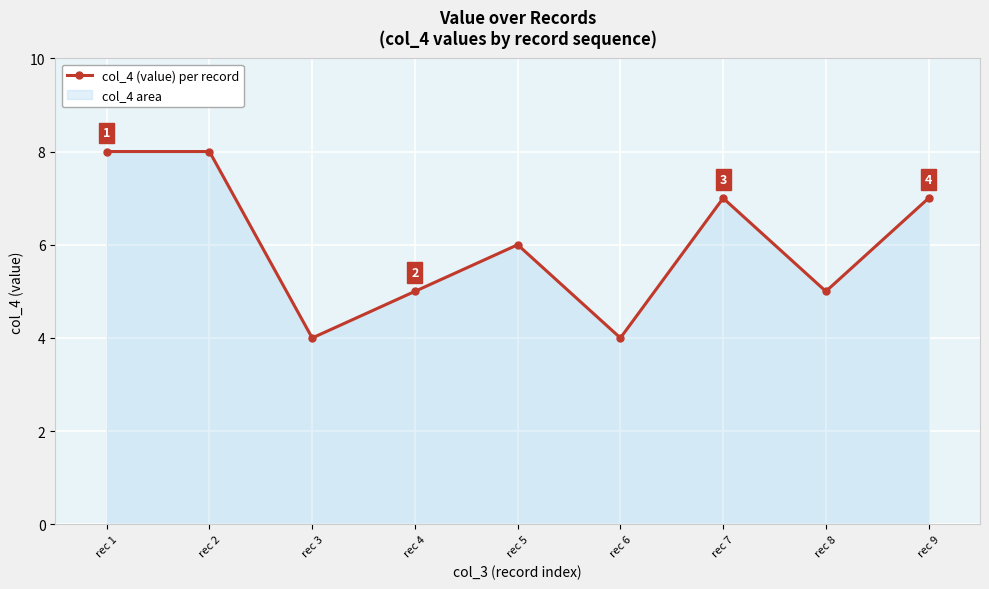

Which label corresponds to the largest value in the chart?

rec 1